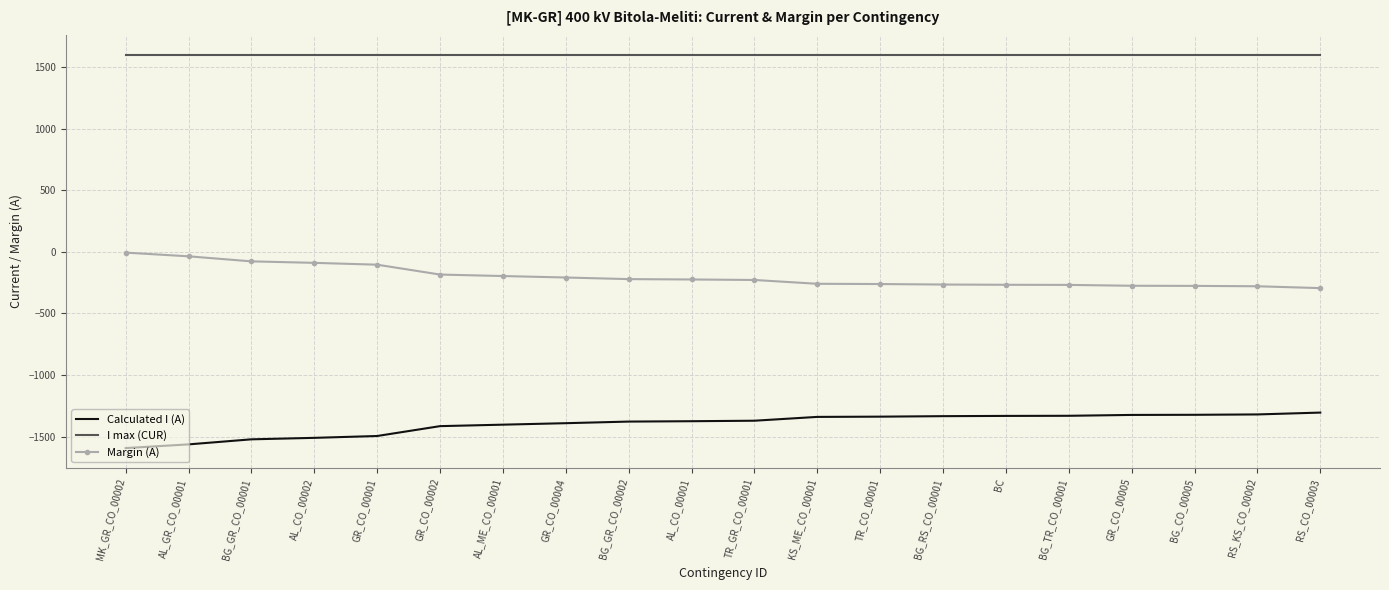

What is the sum of all Margin (A) values?

-4037